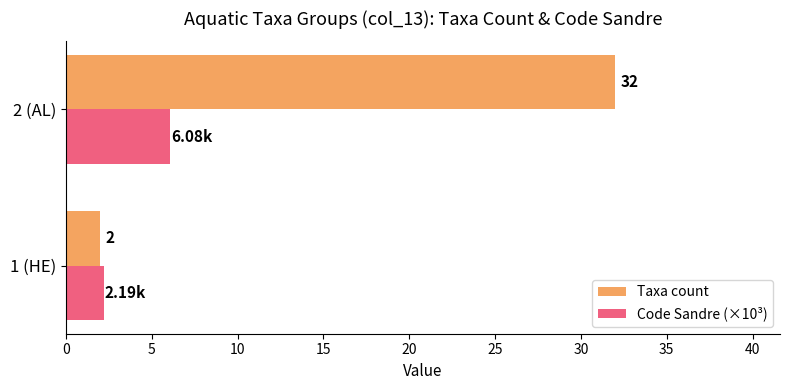

What are all the series names shown in the legend?

Taxa count, Code Sandre (×10³)